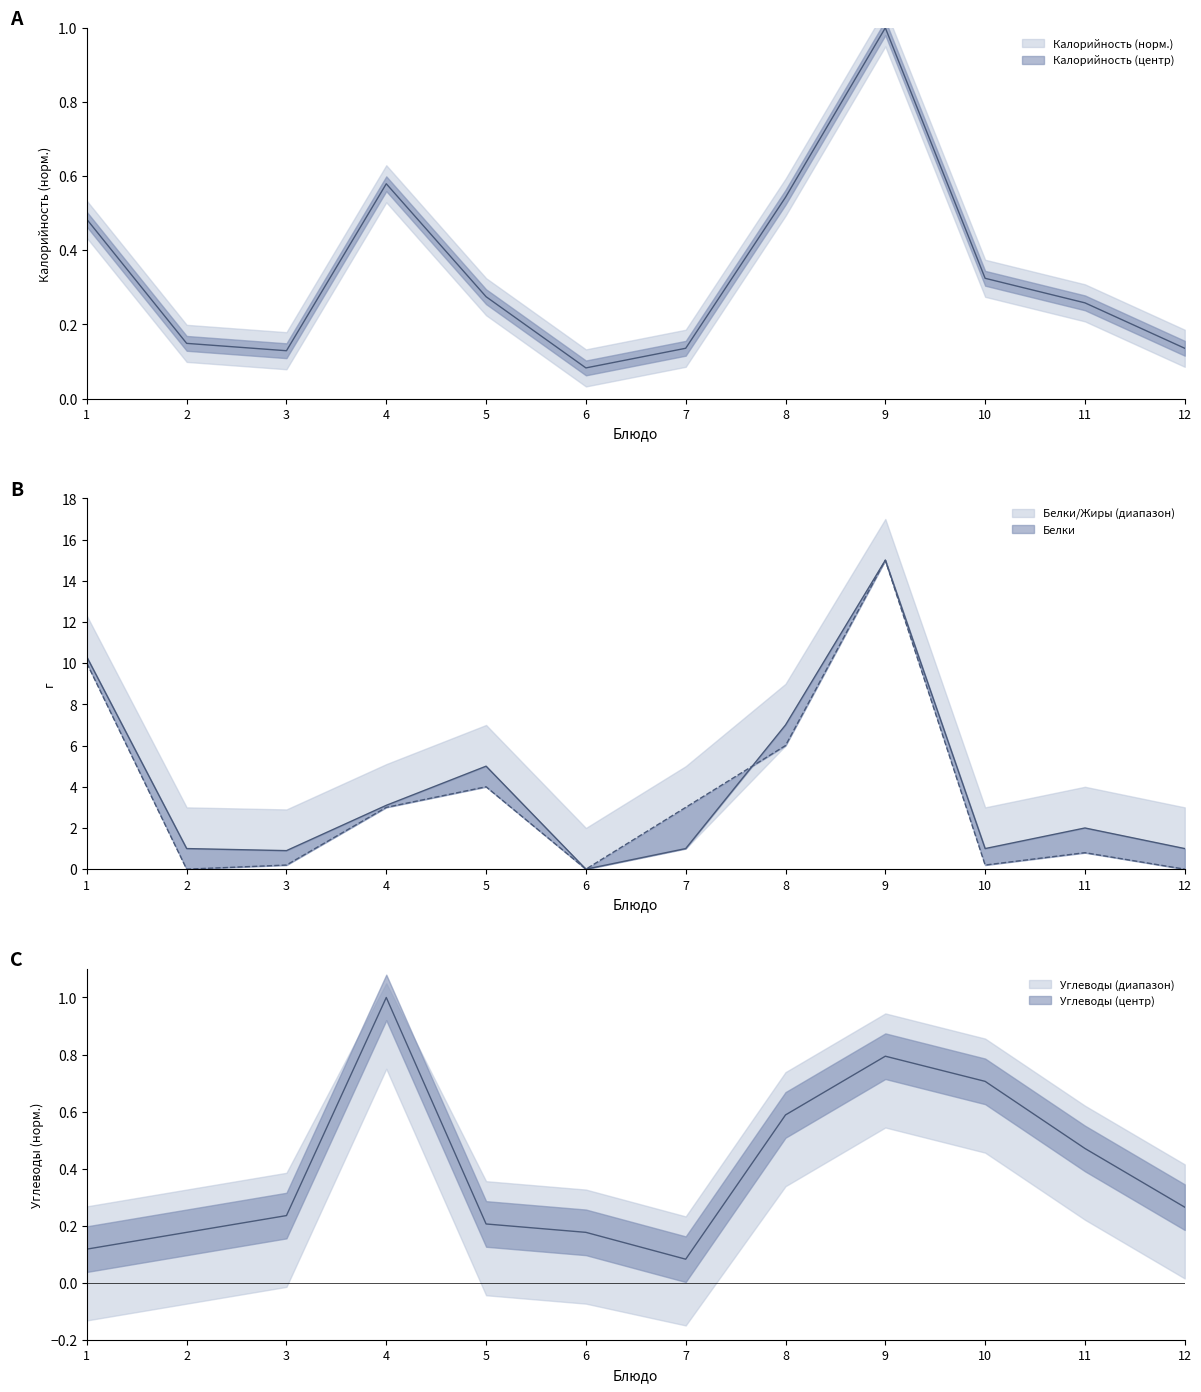

True or false: Белки has a value of 0.3 at 3.

False